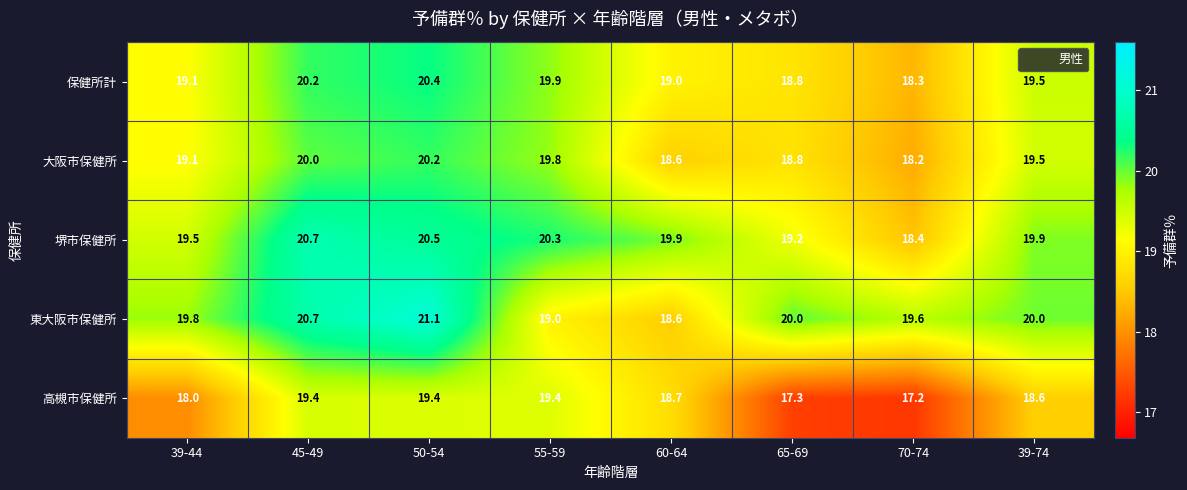

At which category does the chart reach its minimum across all series?

70-74